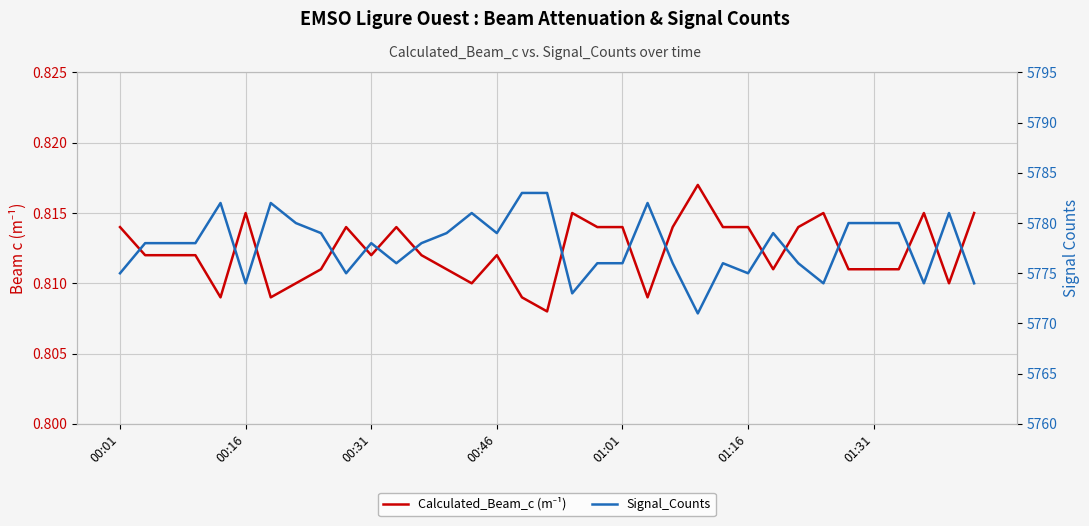

How many interior local peaks does the Signal_Counts series have?

8